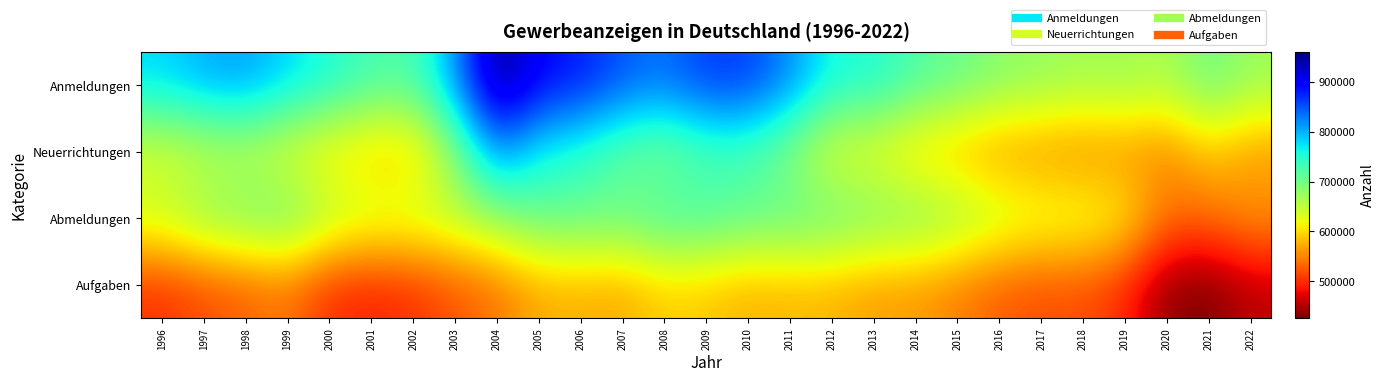

Which category has the highest value across all series?

2004